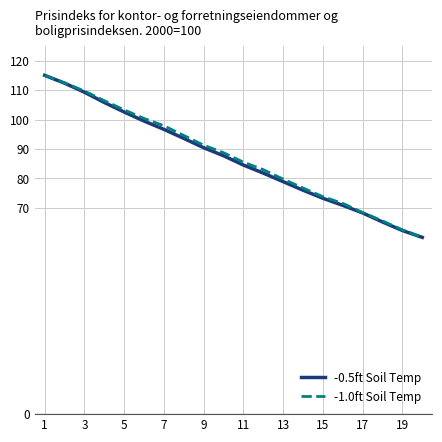

What is the minimum value shown in the chart?

60.0